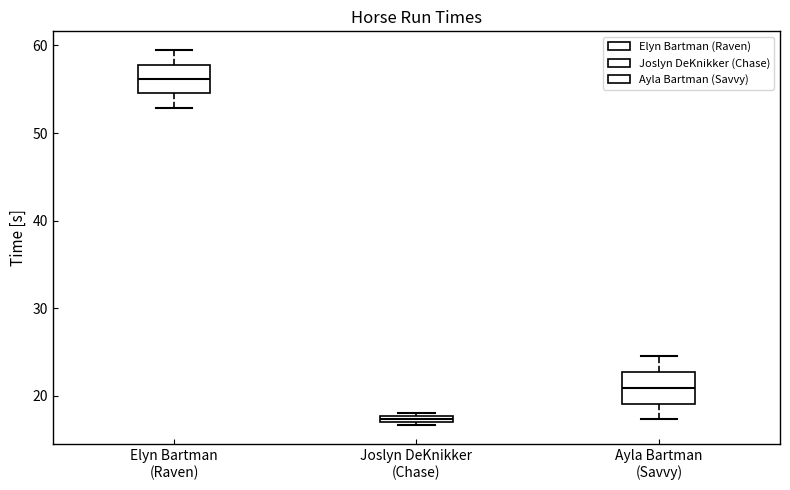

Which box's median line is the lowest?

Joslyn DeKnikker (Chase)